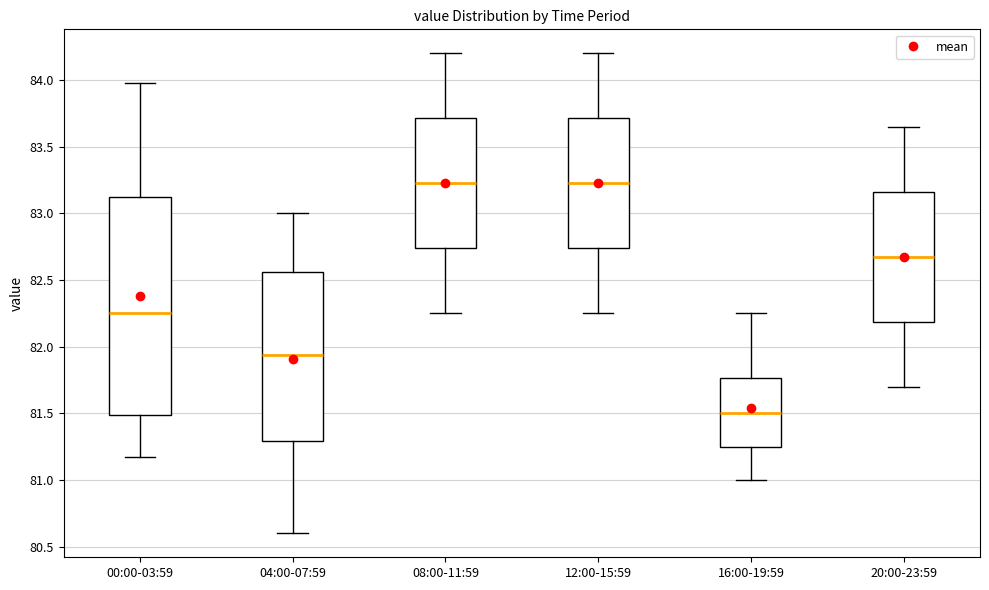

Where is the upper edge of the box for 12:00-15:59 on the y-axis? The values are not printed on the chart, so give them approximately, as read against the axis.

83.70